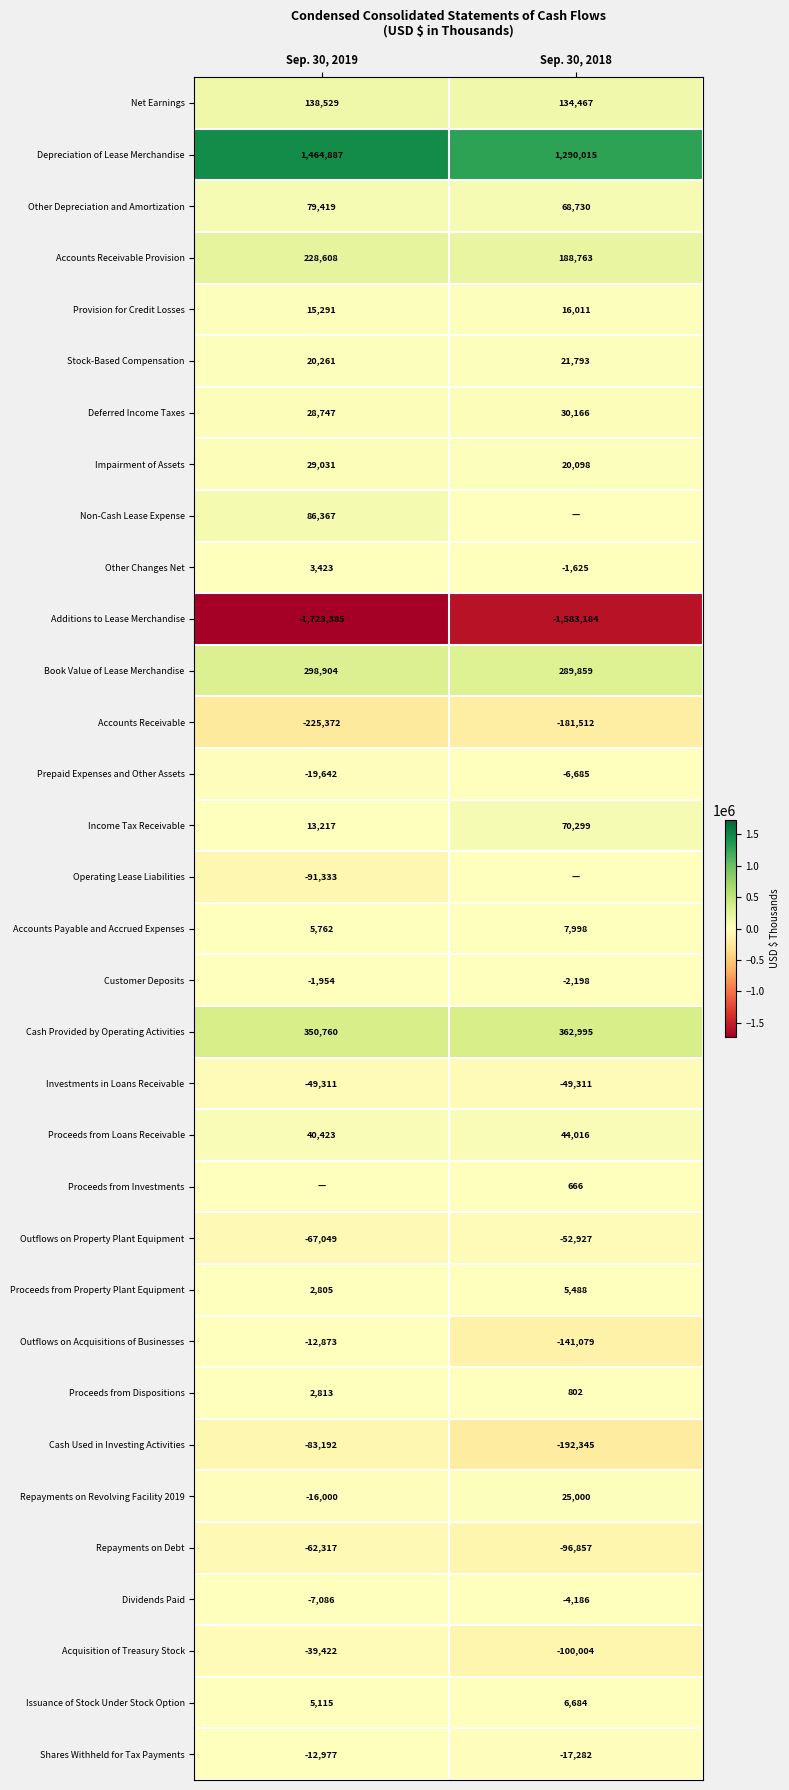

At how many categories does at least one series exceed -437105?

2